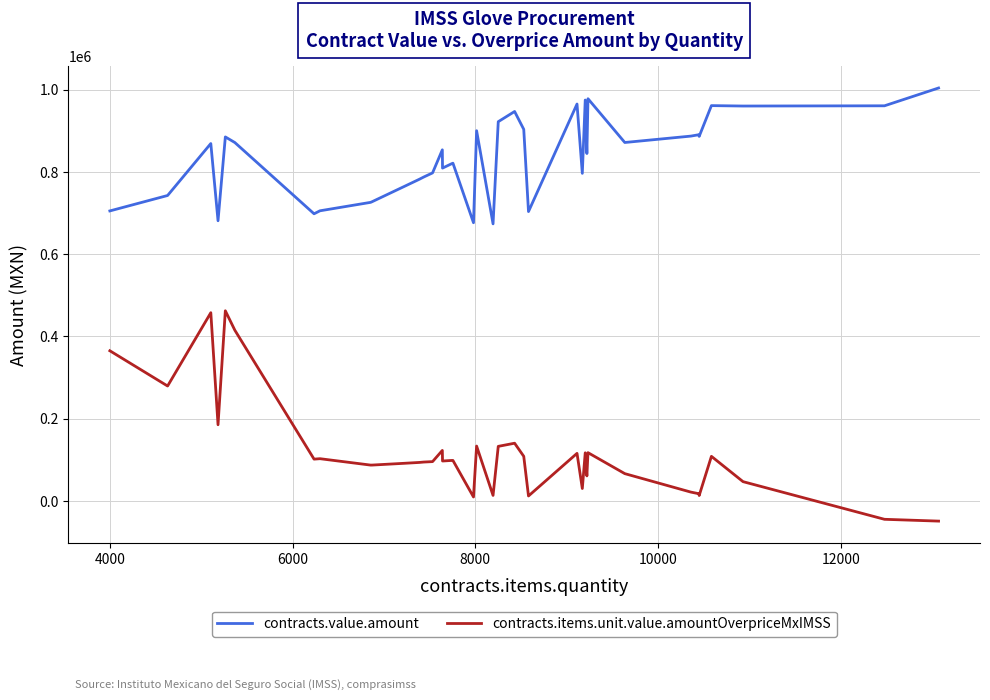

How many values in contracts.items.unit.value.amountOverpriceMxIMSS are below zero?

2